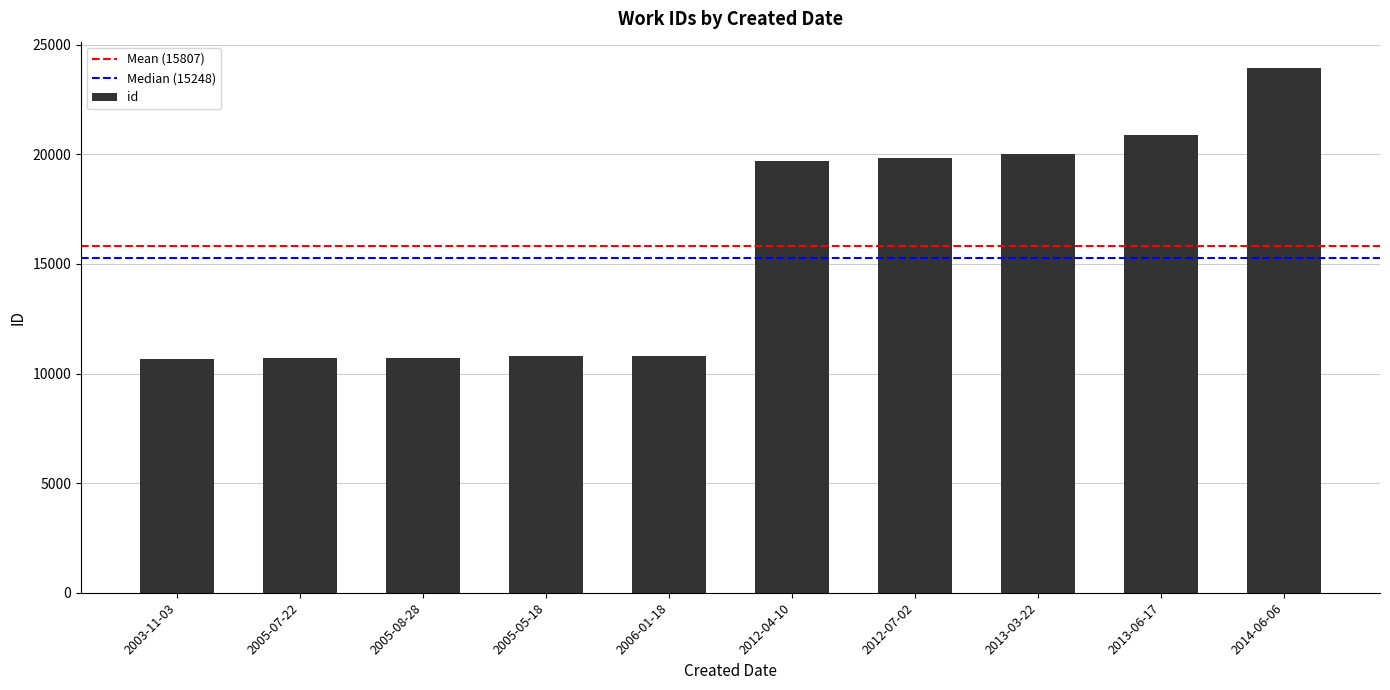

What is the label of the 8th bar from the left?

2013-03-22